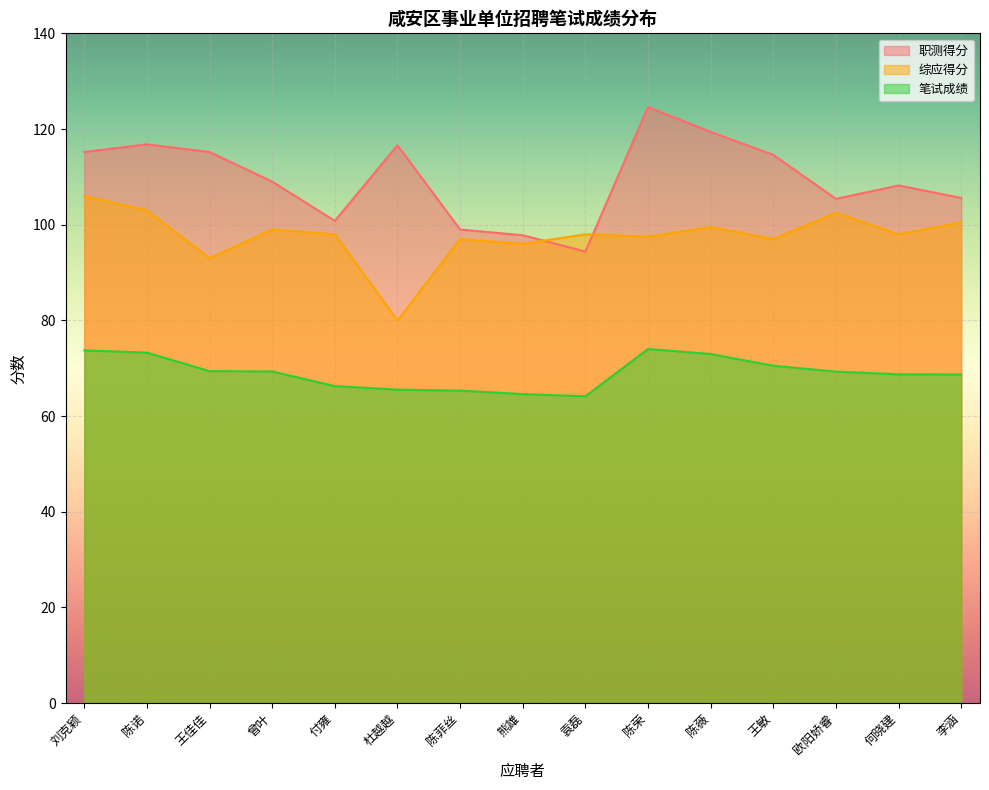

Reading left to right, what are all the values shown in this chart?

职测得分: 115.2	116.8	115.2	109.0	100.8	116.6	99.0	97.8	94.4	124.6	119.4	114.6	105.4	108.2	105.6
综应得分: 106.0	103.0	93.0	99.0	98.0	80.0	97.0	96.0	98.0	97.5	99.5	97.0	102.5	98.0	100.5
笔试成绩: 73.7	73.3	69.4	69.3	66.3	65.5	65.3	64.6	64.1	74.0	73.0	70.5	69.3	68.7	68.7